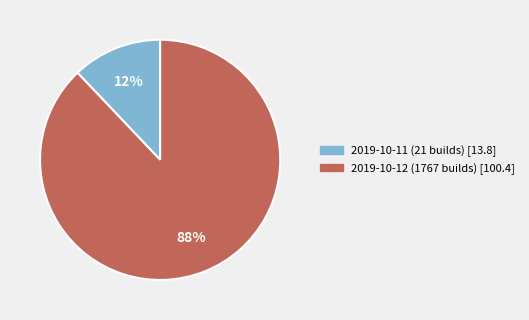

Rank the categories by value from highest to lowest.

2019-10-12 (1767 builds), 2019-10-11 (21 builds)